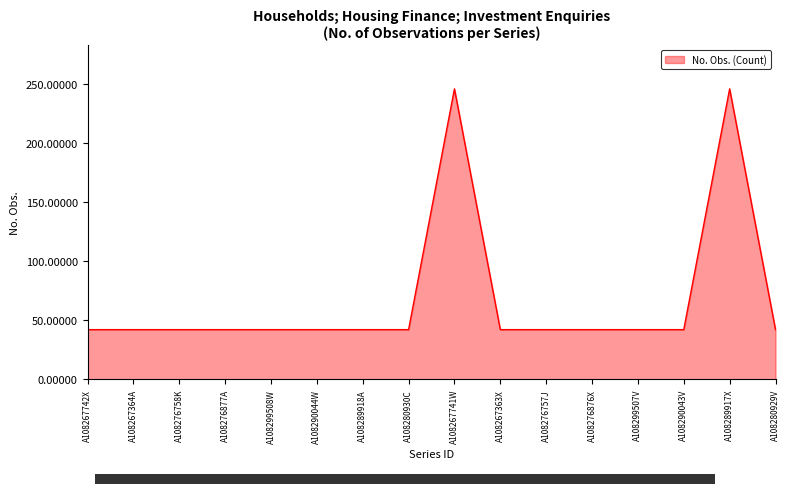

What is the average value?

68